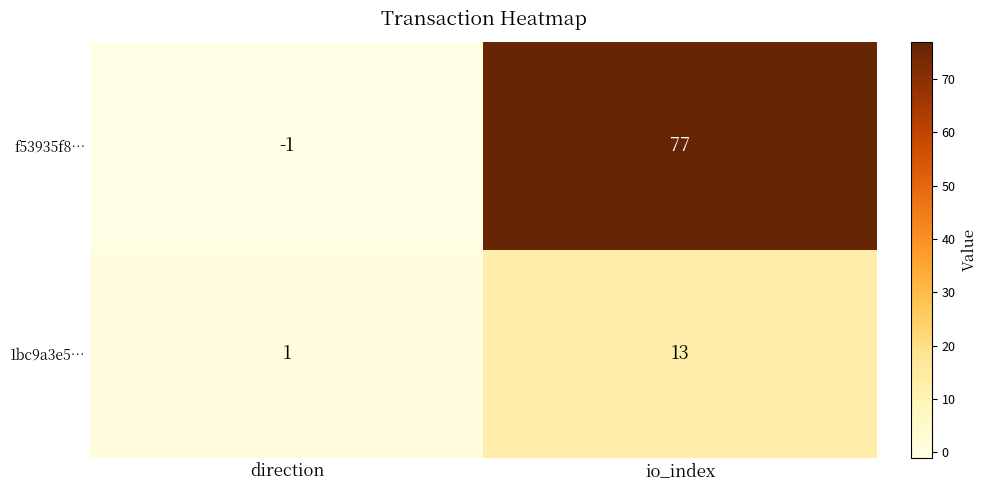

Is the value of 1bc9a3e5… at direction greater than the value of f53935f8… at direction?

Yes